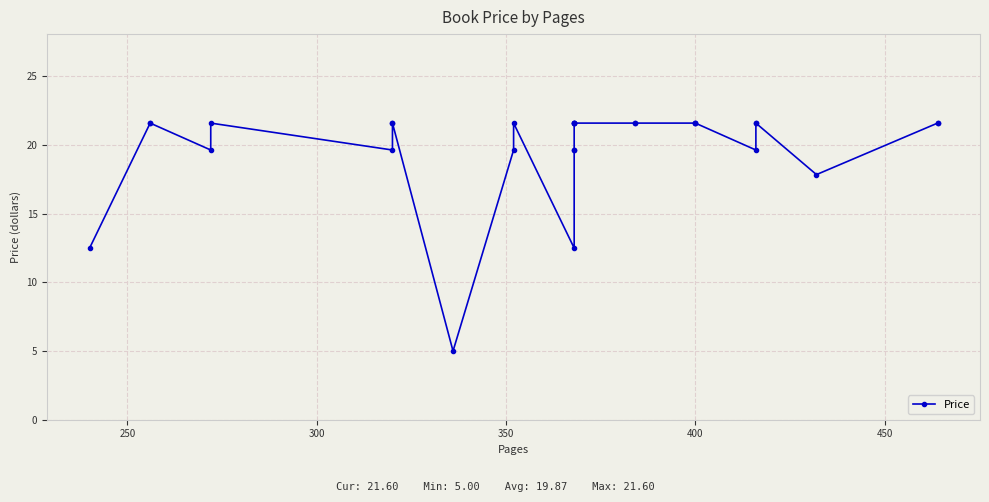

How many points are higher than both their immediate neighbors (excluding endpoints)?

2